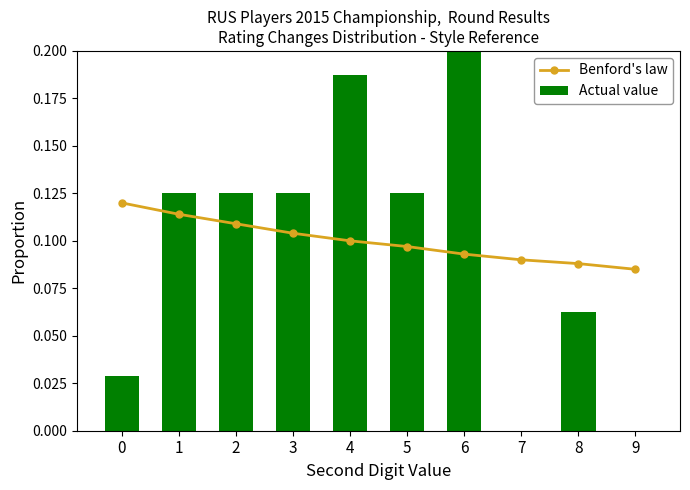

Rank the series by their average value, from lowest to highest.

Benford's law, Actual value